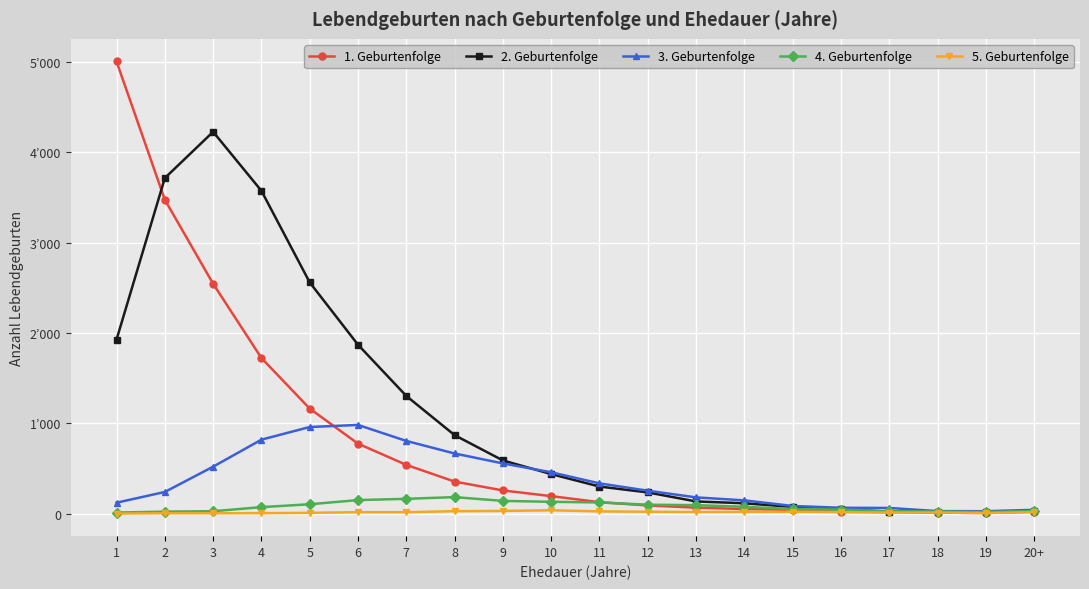

Where is the first local minimum for 3. Geburtenfolge?

19